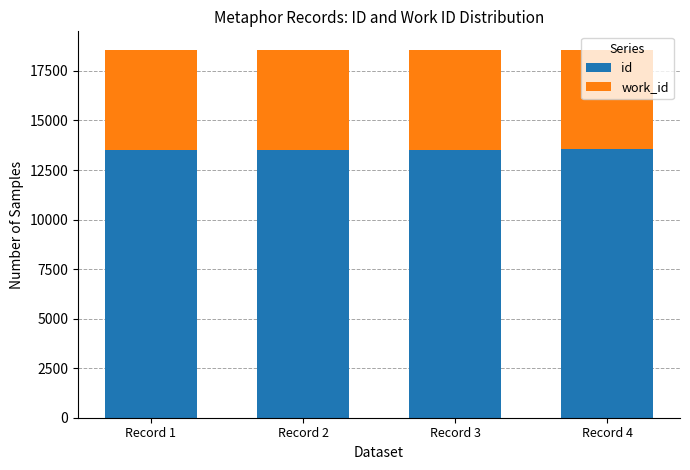

What is the lowest value of the id series?

13522